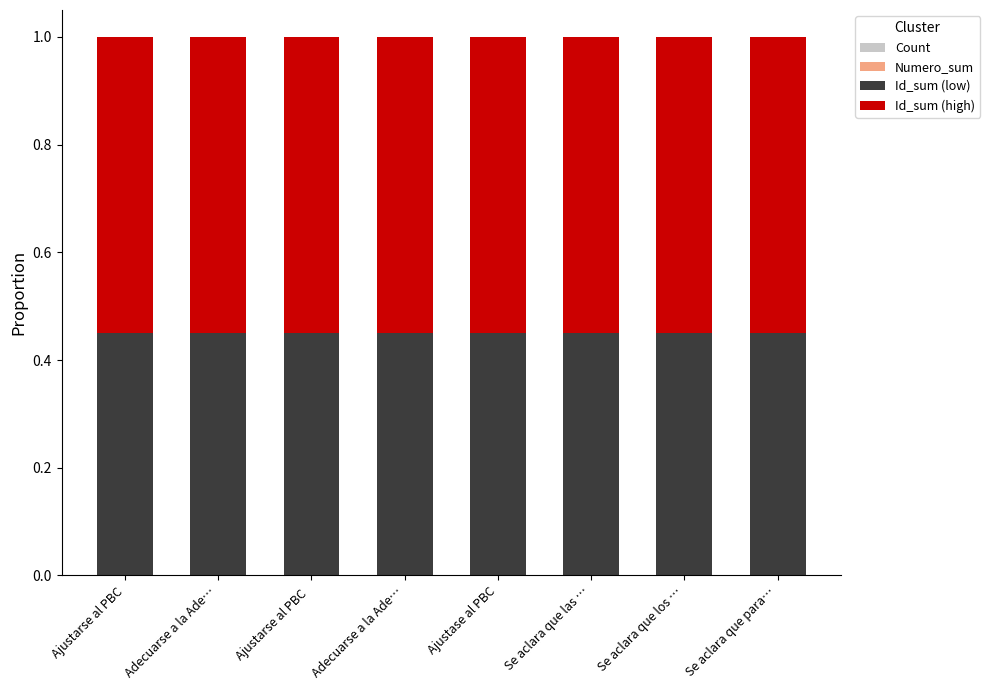

What is the label of the 3rd bar from the left?

Ajustarse al PBC 